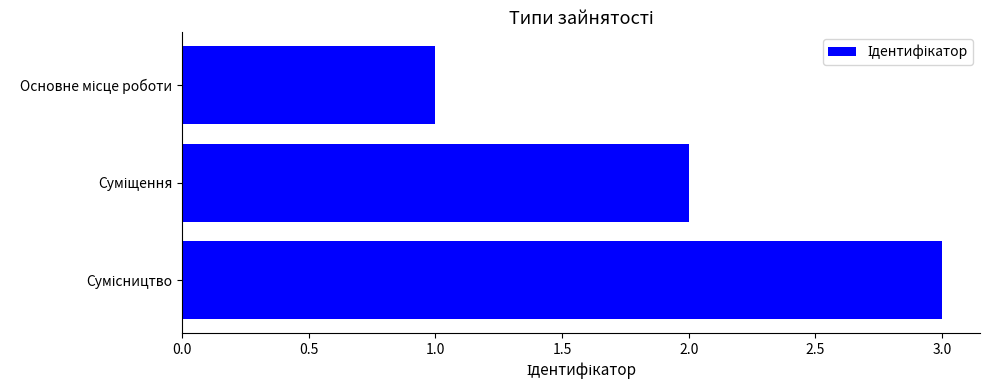

What is the greatest value displayed?

3